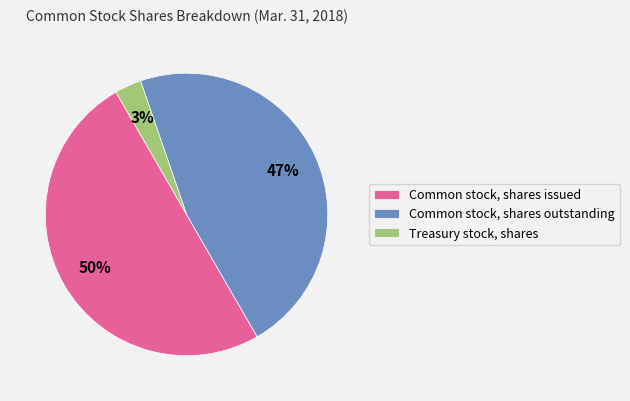

Rank the categories by value from lowest to highest.

Treasury stock, shares, Common stock, shares outstanding, Common stock, shares issued